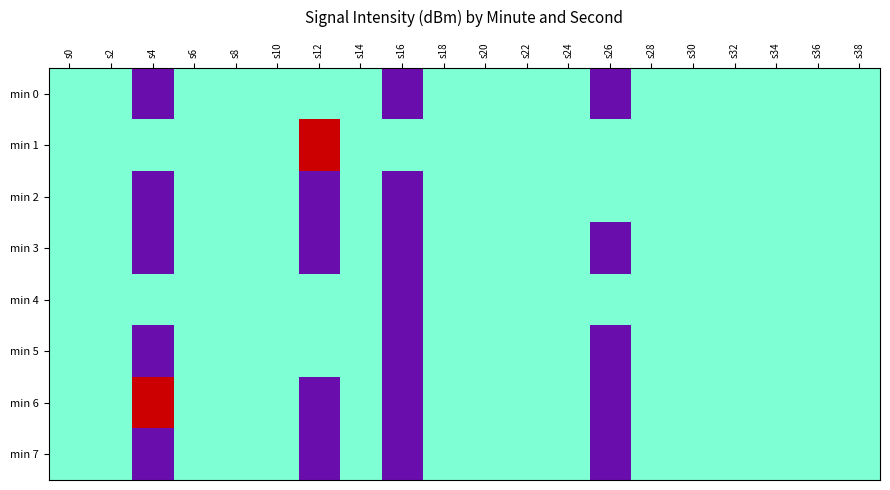

Where does the 6 series first go above -121?

2